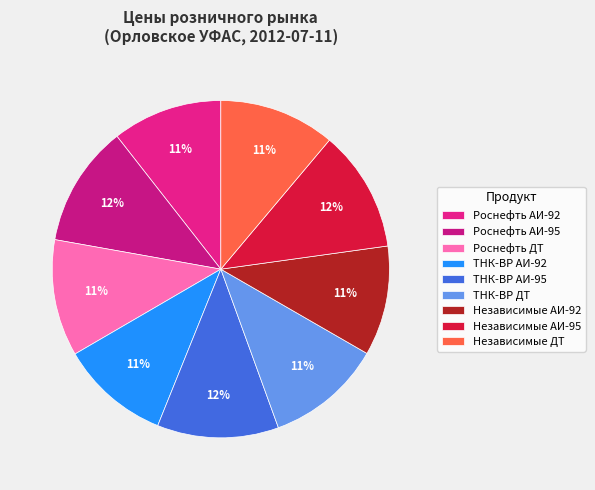

The Независимые АИ-95 slice represents 12% of the pie. True or false?

True